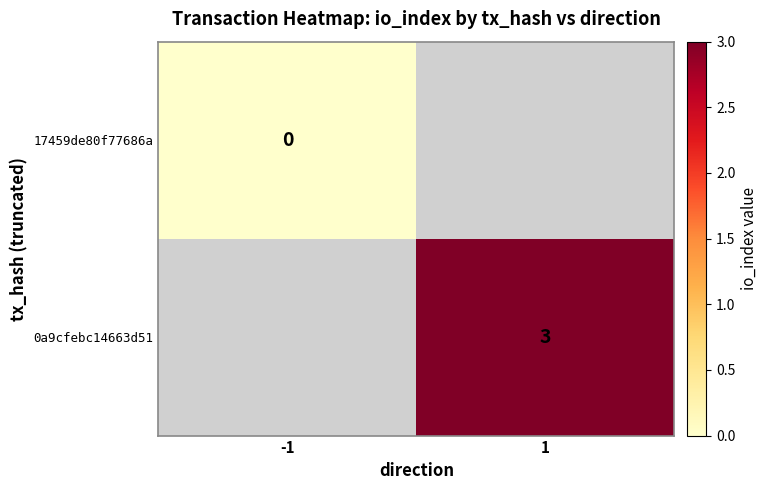

Is the value of 0a9cfebc14663d51 at 1 greater than the value of 17459de80f77686a at -1?

Yes